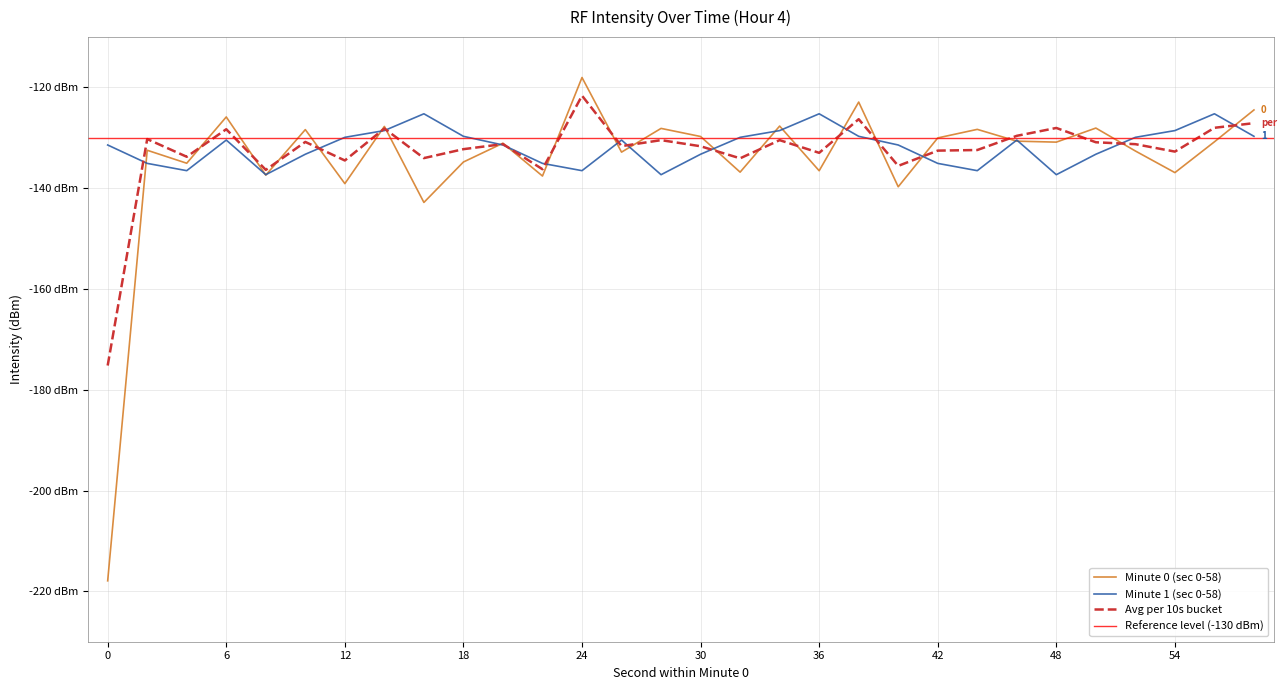

True or false: Minute 1 (sec 0-58) and Avg per 10s bucket intersect in this chart.

True